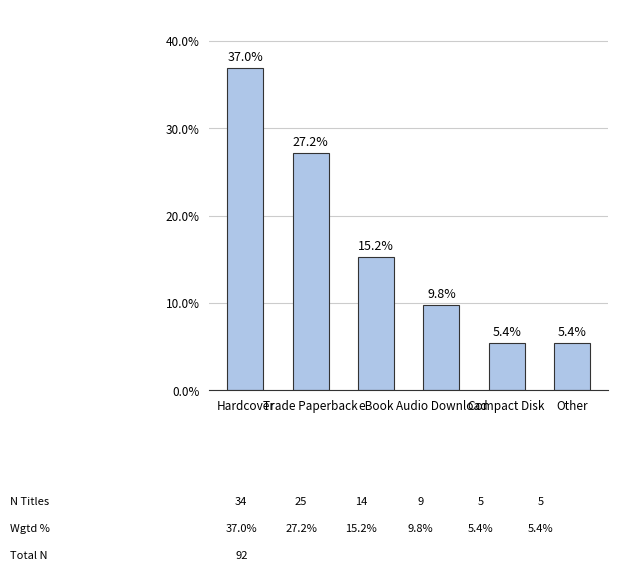

What is the greatest value displayed?

37.0